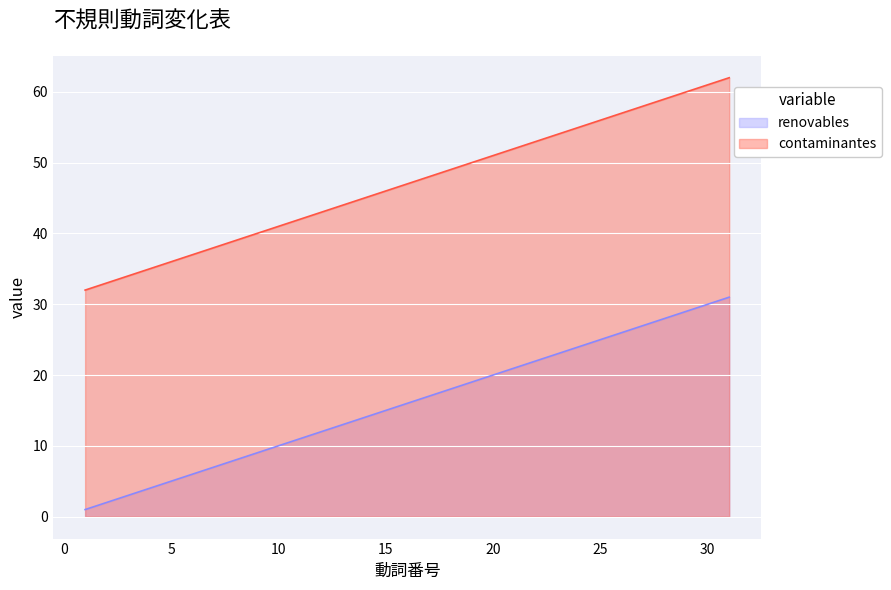

What are all the series names shown in the legend?

renovables, contaminantes